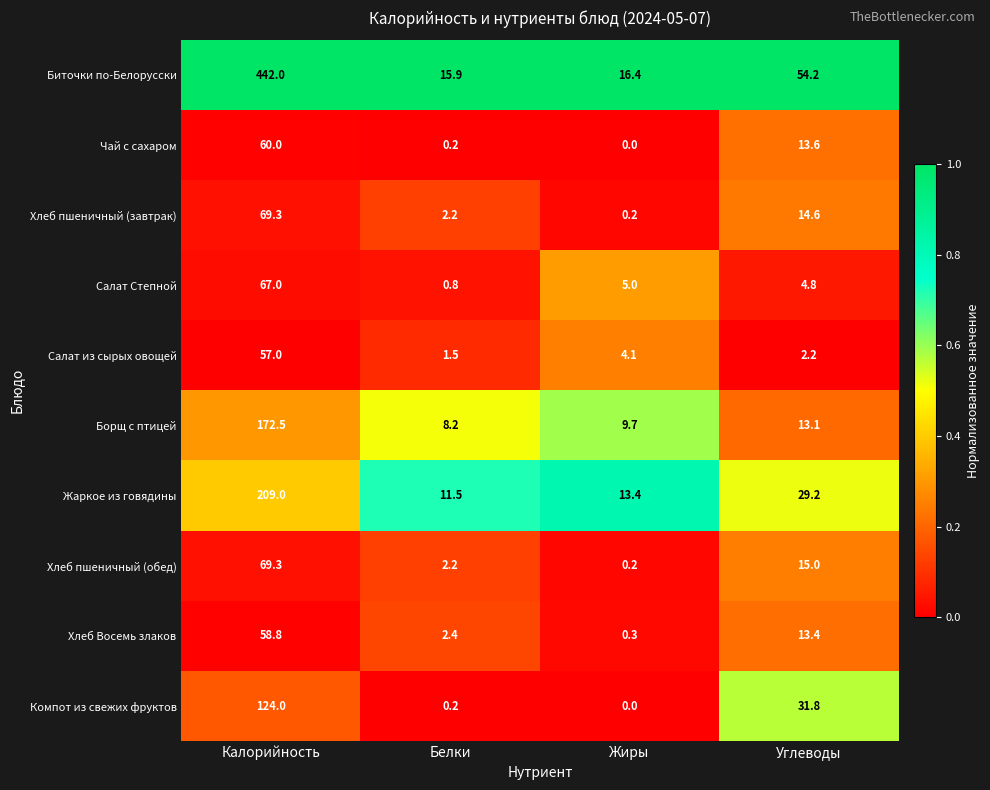

Count the number of data series in this chart.

10